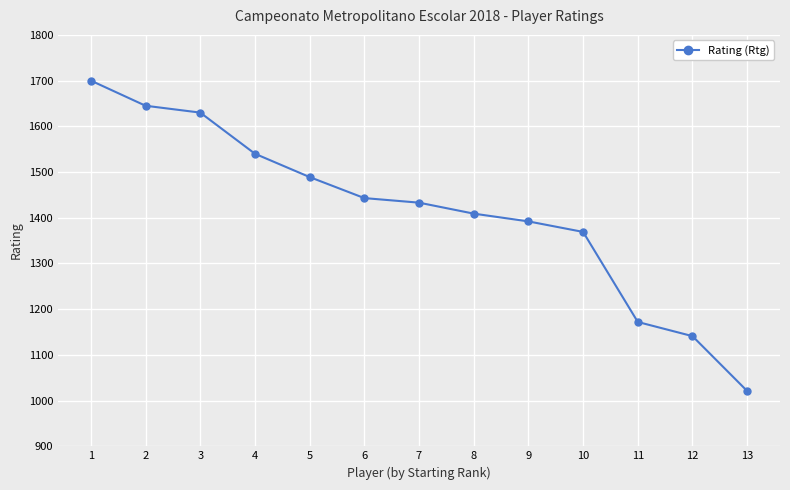

What is the sum of all values?

18384